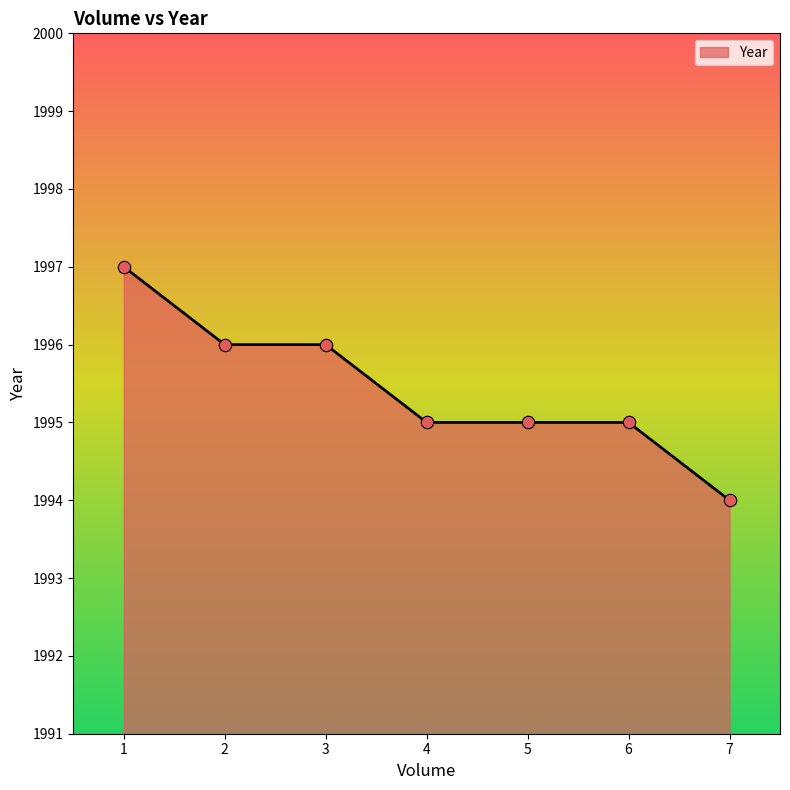

Between 1 and 7, which is larger?

1